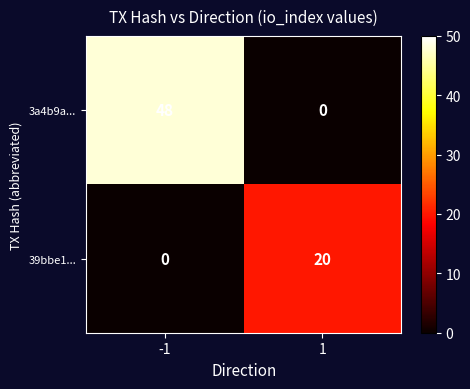

Read the 3a4b9a... value at -1, to the nearest 10.

50